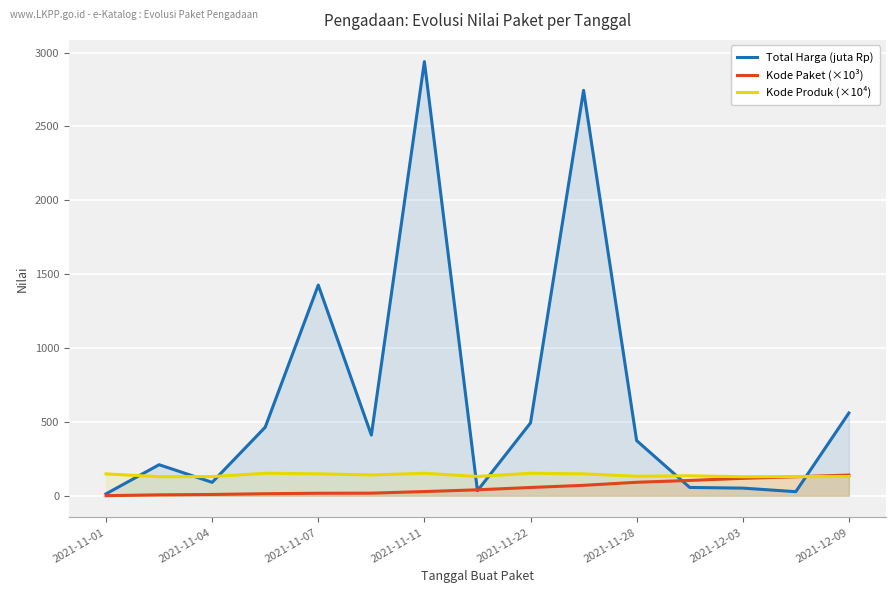

True or false: Kode Paket (×10³) and Kode Produk (×10⁴) intersect in this chart.

True